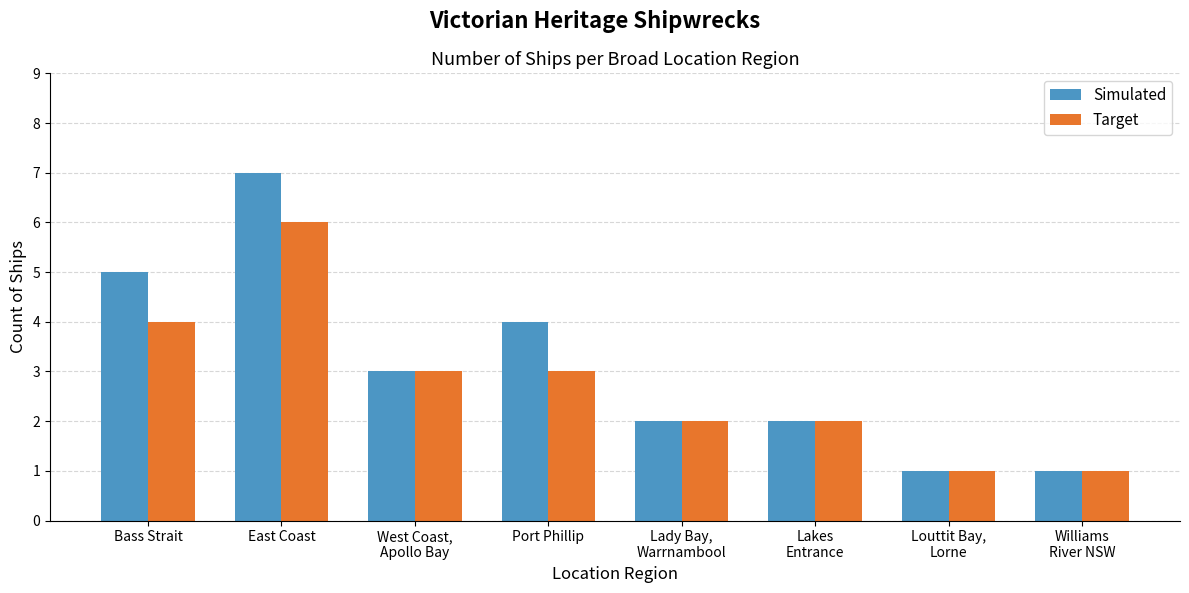

How many data points does each series have?

8